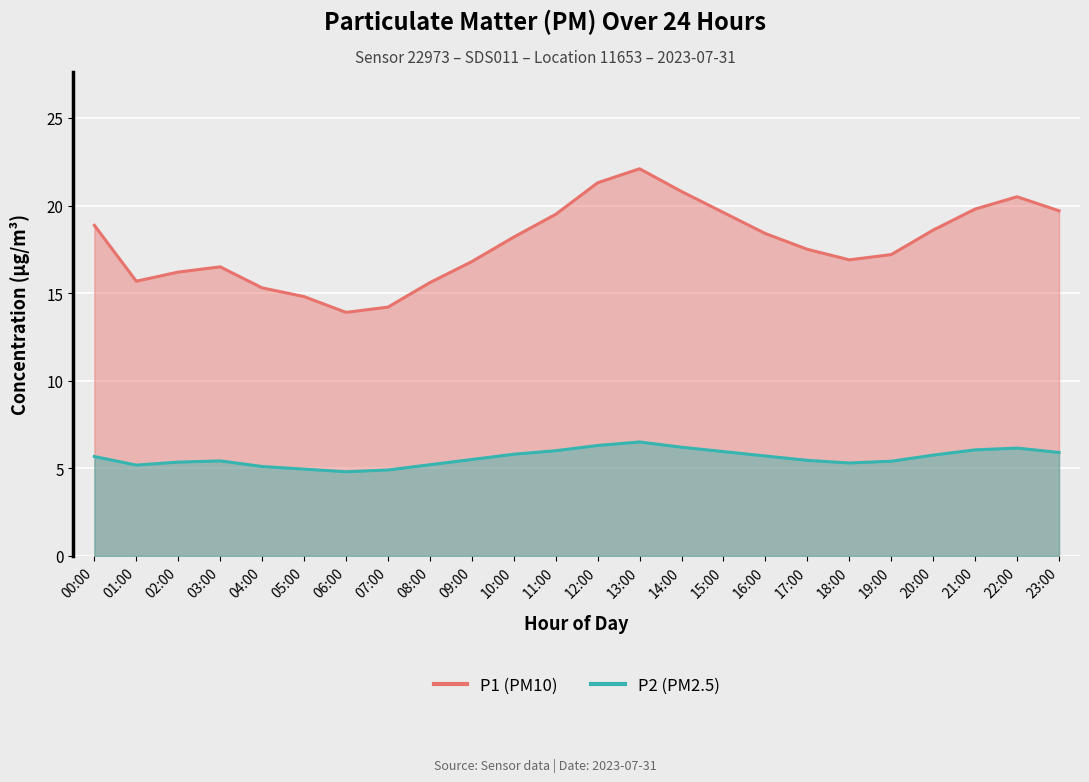

Rank the series by their average value, from highest to lowest.

P1, P2